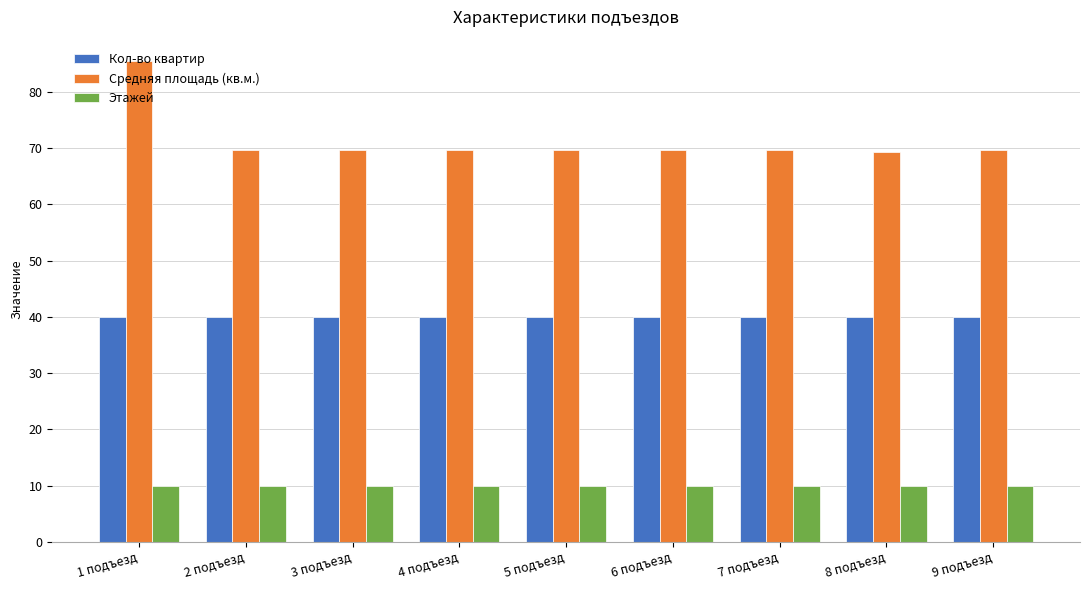

At which category does the chart reach its peak across all series?

1 подъезд